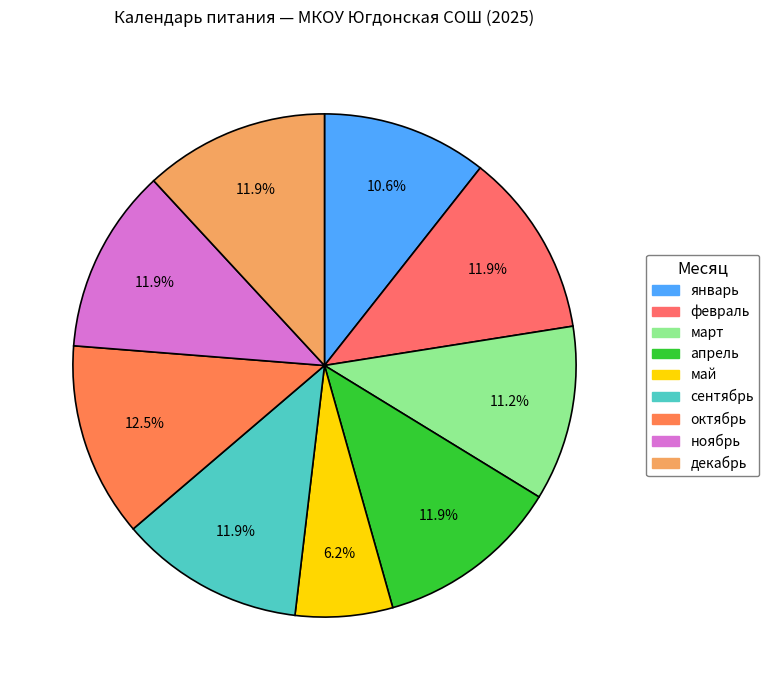

How many slices are in this pie chart?

9